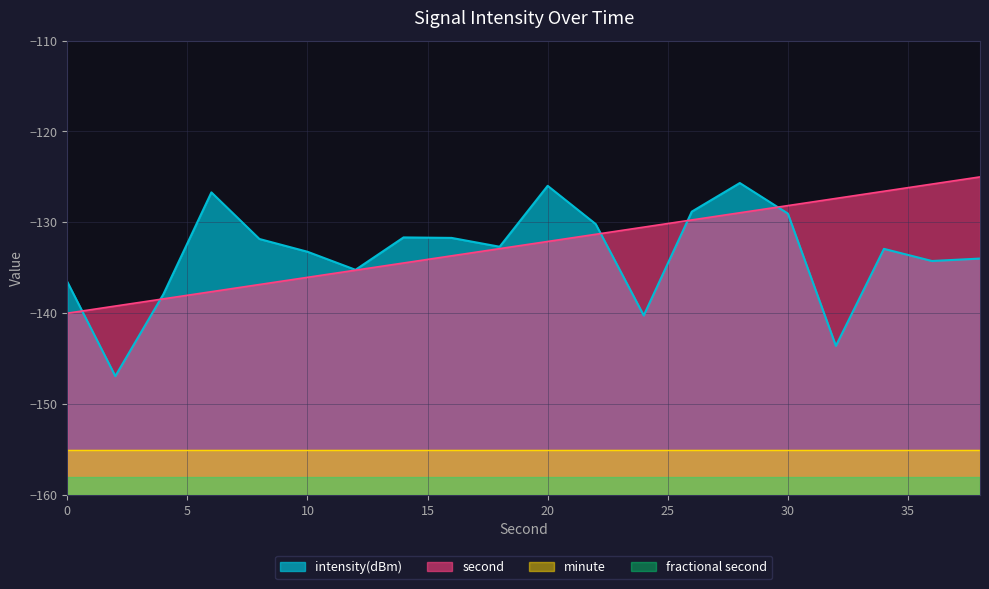

Where do second and intensity(dBm) first cross each other?

0 and 2